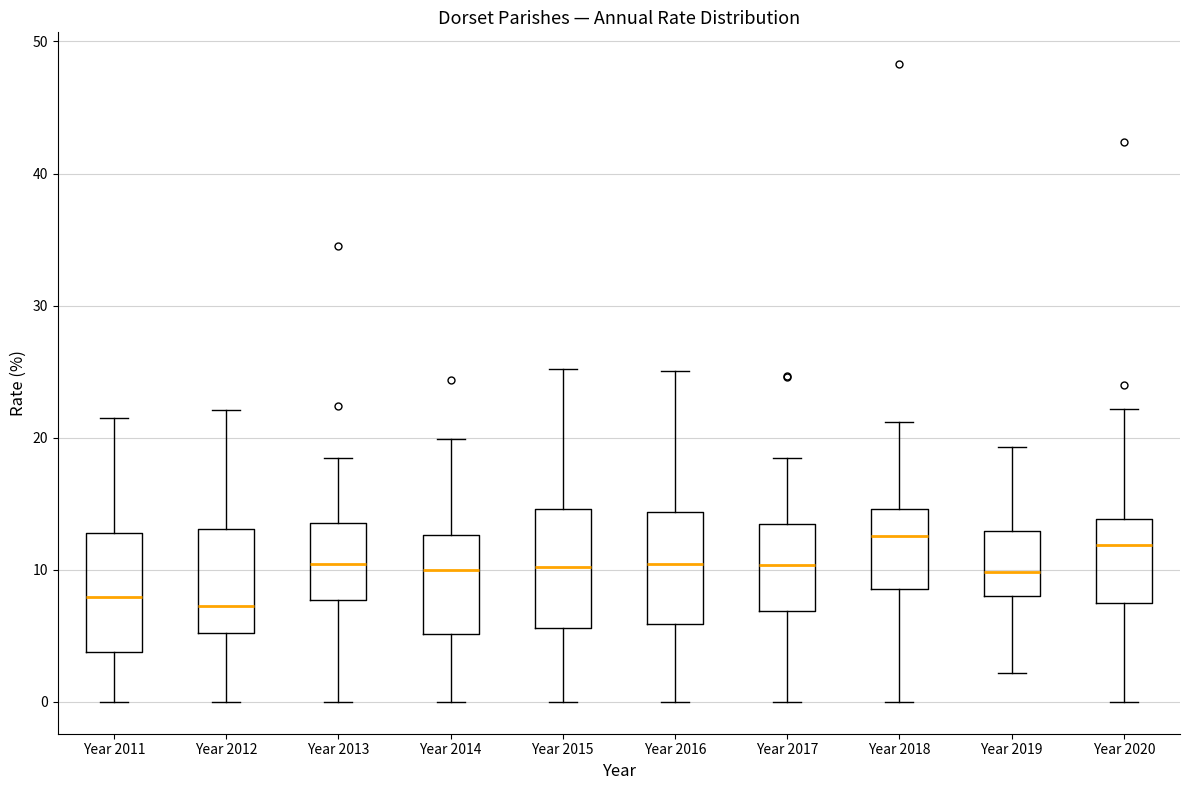

Reading left to right, read every box against the y-axis: the position of its median line, the range the box covers, and the ends of its whiskers. The values are not printed on the chart, so give them approximately, as read against the axis.

Year 2011: median 8, box 4 to 13, whiskers 0 to 22
Year 2012: median 7, box 5 to 13, whiskers 0 to 22
Year 2013: median 10, box 8 to 14, whiskers 0 to 18
Year 2014: median 10, box 5 to 13, whiskers 0 to 20
Year 2015: median 10, box 6 to 15, whiskers 0 to 25
Year 2016: median 10, box 6 to 14, whiskers 0 to 25
Year 2017: median 10, box 7 to 13, whiskers 0 to 18
Year 2018: median 13, box 9 to 15, whiskers 0 to 21
Year 2019: median 10, box 8 to 13, whiskers 2 to 19
Year 2020: median 12, box 7 to 14, whiskers 0 to 22